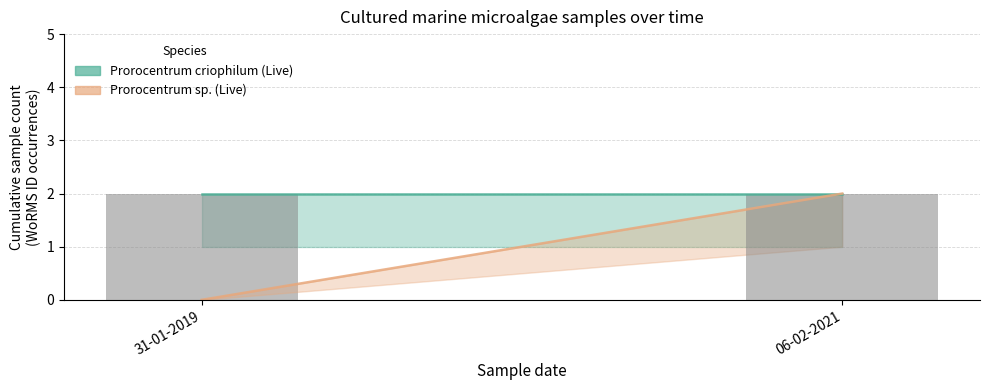

Which series has the largest range (max minus min)?

Prorocentrum sp. (Live)